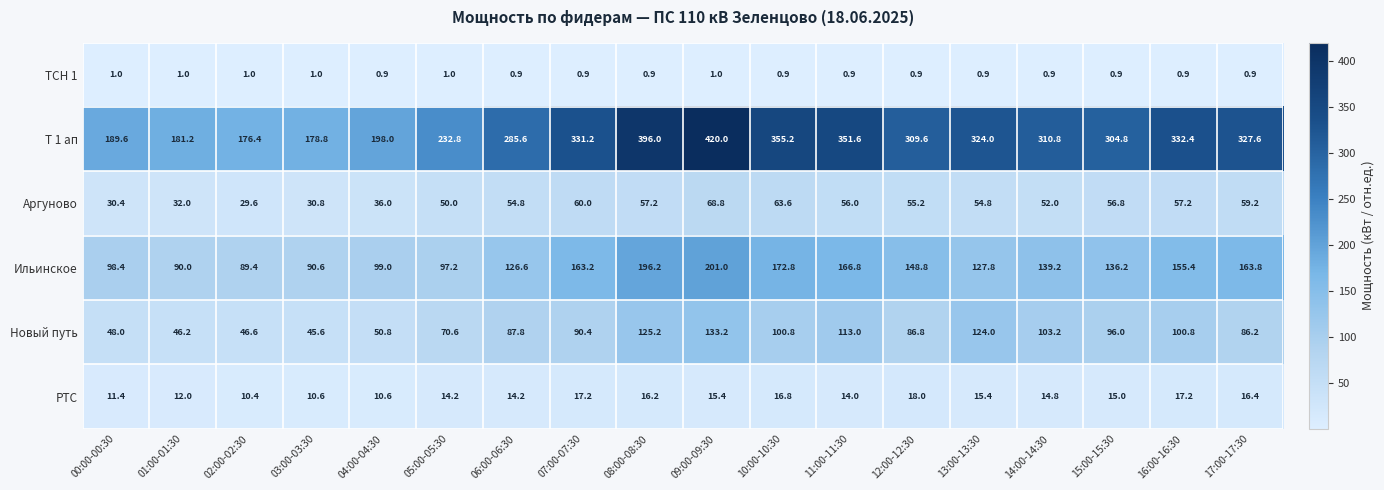

Rank the series by their maximum value, from lowest to highest.

ТСН 1, РТС, Аргуново, Новый путь, Ильинское, Т 1 ап